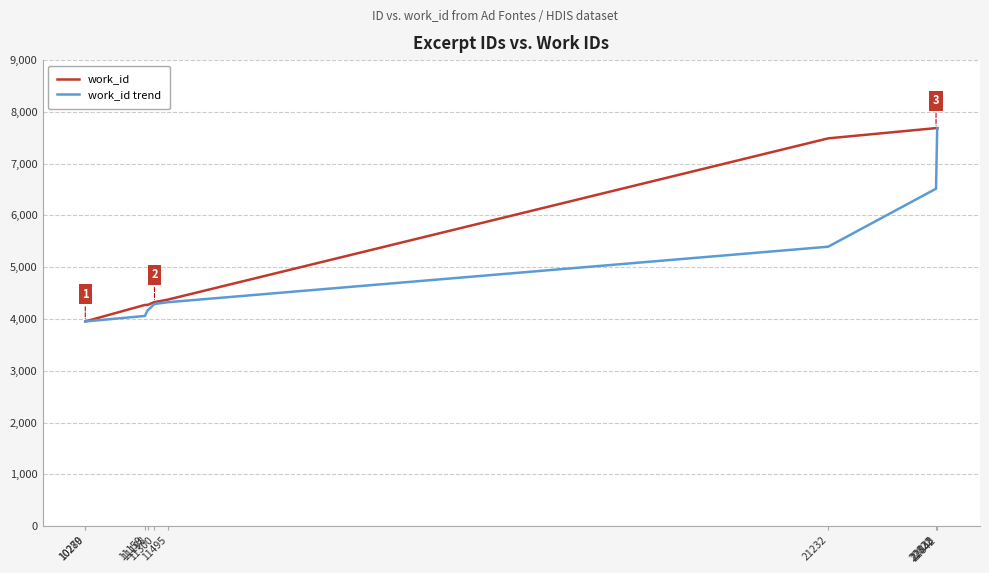

Which series has the largest total across all categories?

work_id